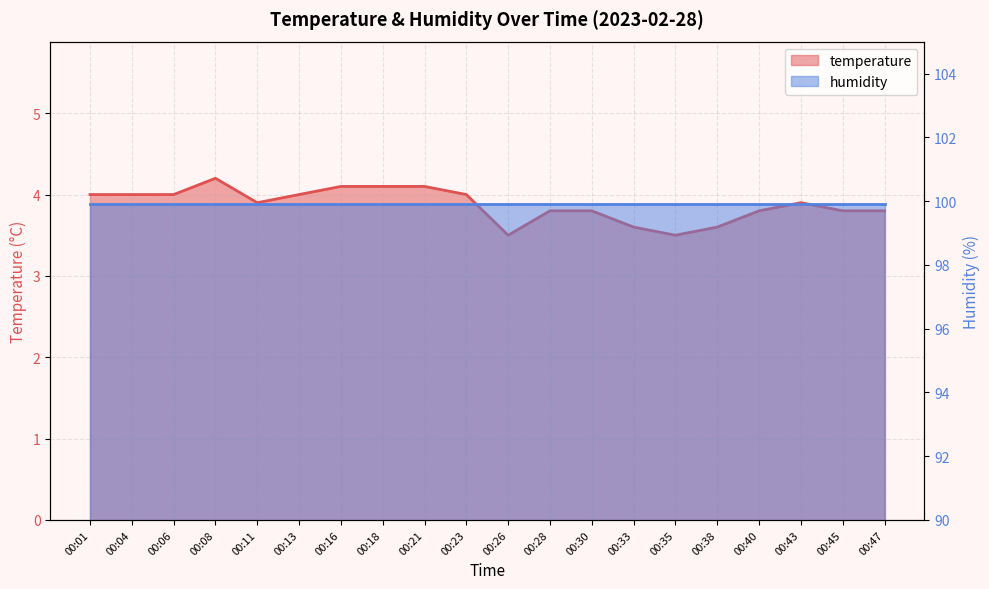

Reading left to right, list all the values displayed in this chart.

4.0	4.0	4.0	4.2	3.9	4.0	4.1	4.1	4.1	4.0	3.5	3.8	3.8	3.6	3.5	3.6	3.8	3.9	3.8	3.8